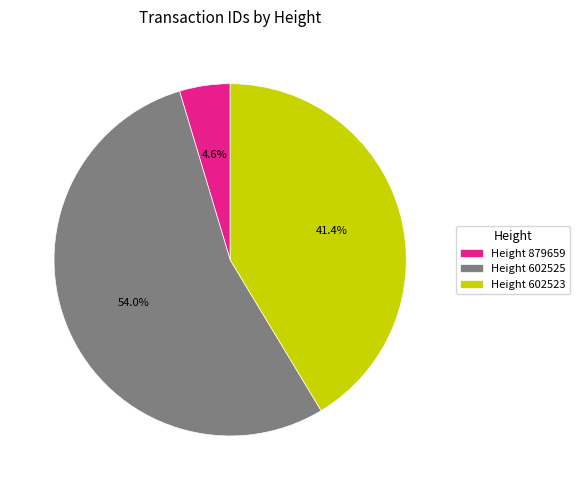

Which category has the smallest portion of the pie?

Height 879659